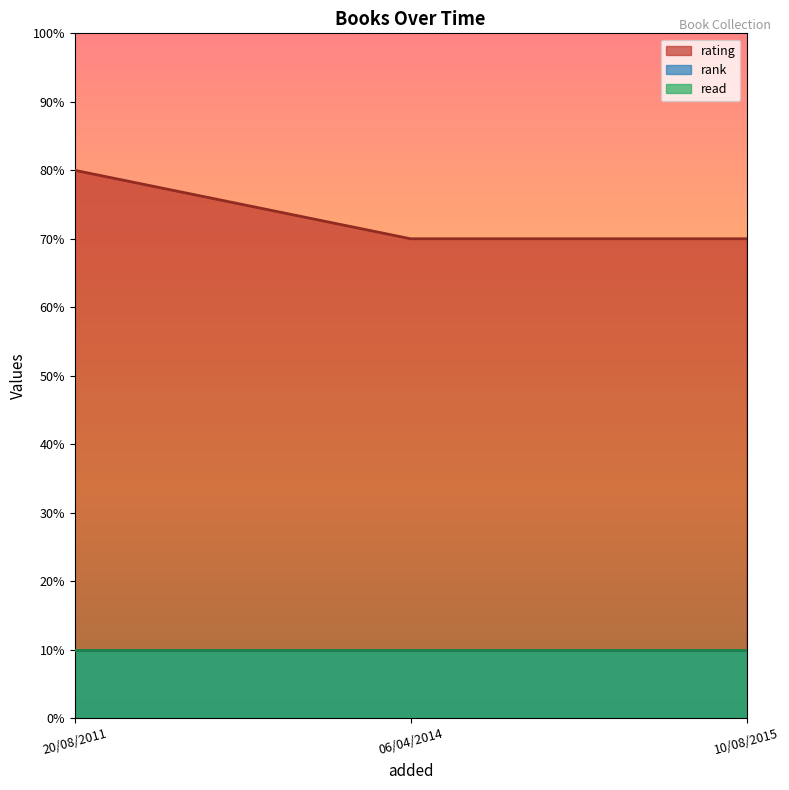

What is the highest value of the read series?

1